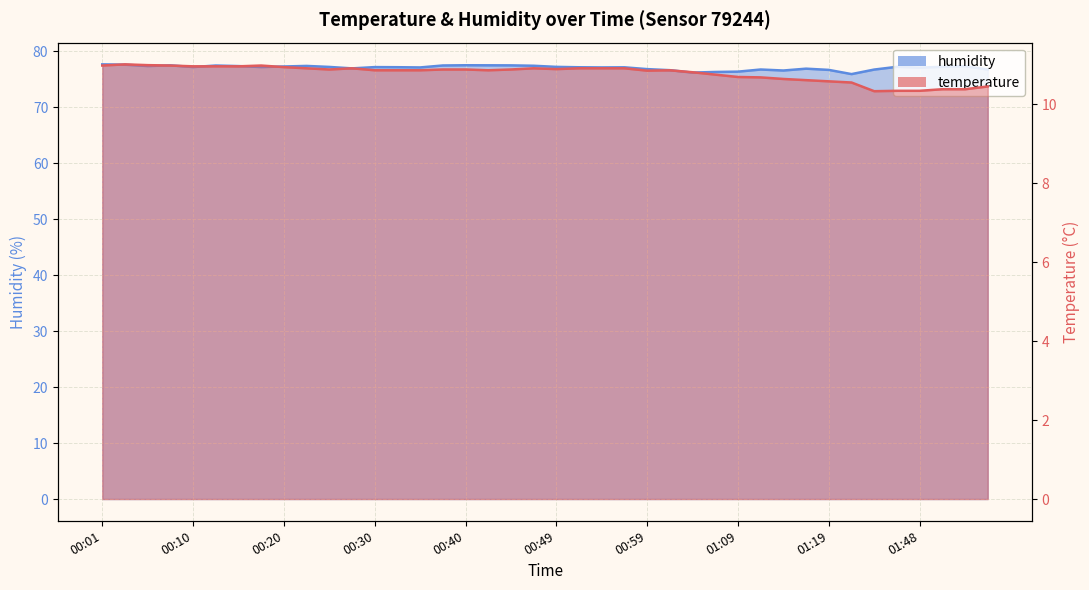

How many interior local peaks does the humidity series have?

10